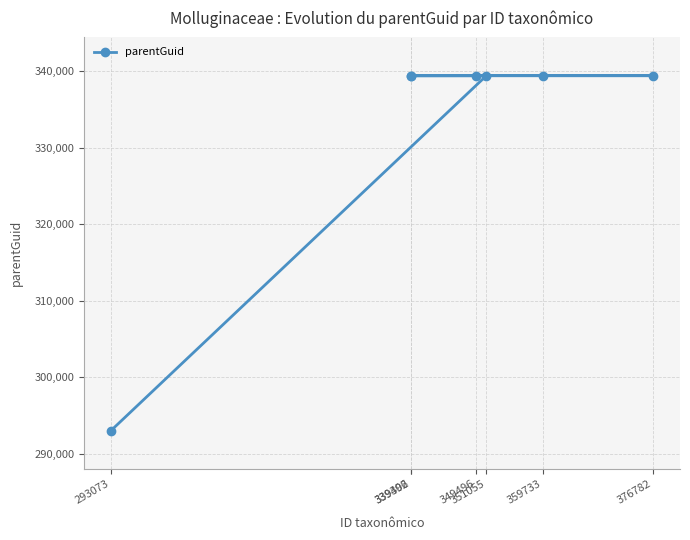

What is the difference between the maximum and minimum values?

46328